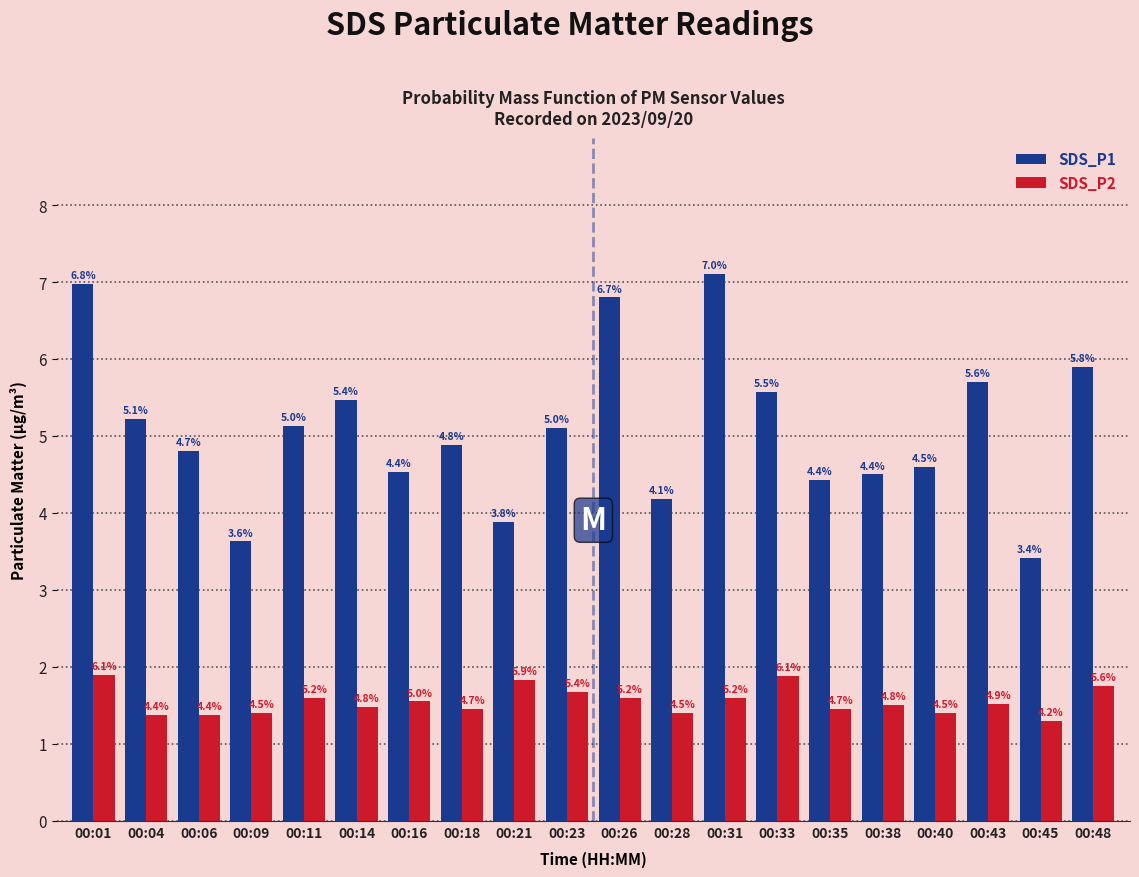

Which label corresponds to the smallest value in the chart?

00:45